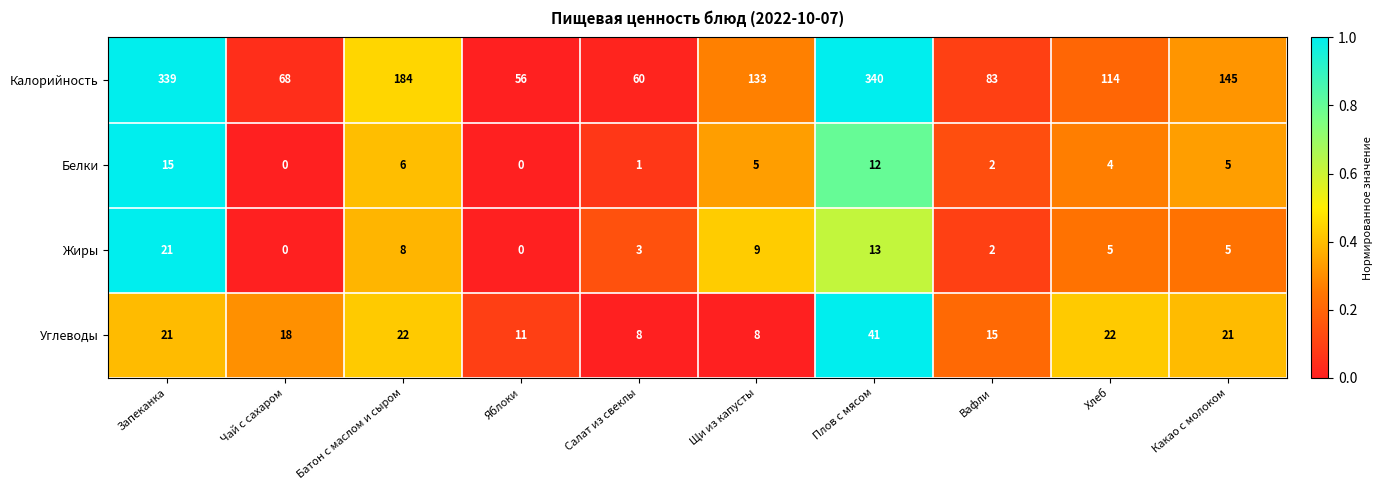

At which category is the sum across all series the highest?

Плов с мясом